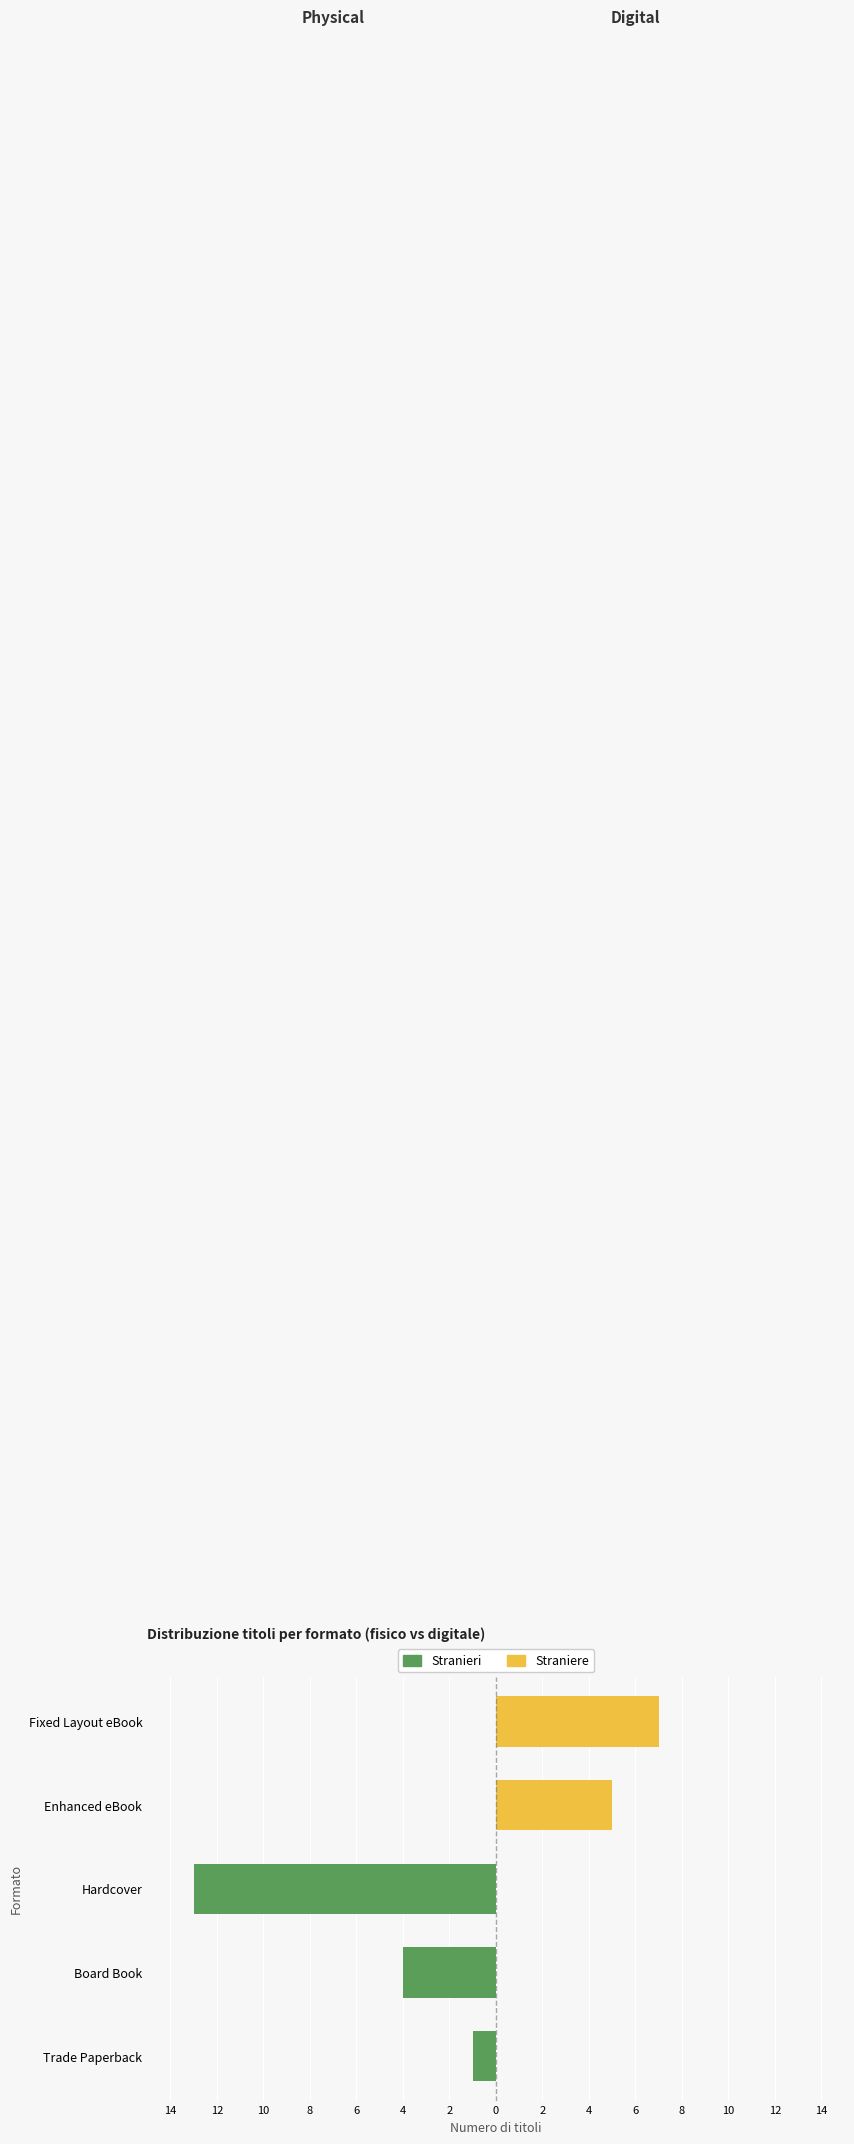

What is the value of the Stranieri bar at the 2nd from the left?

-4